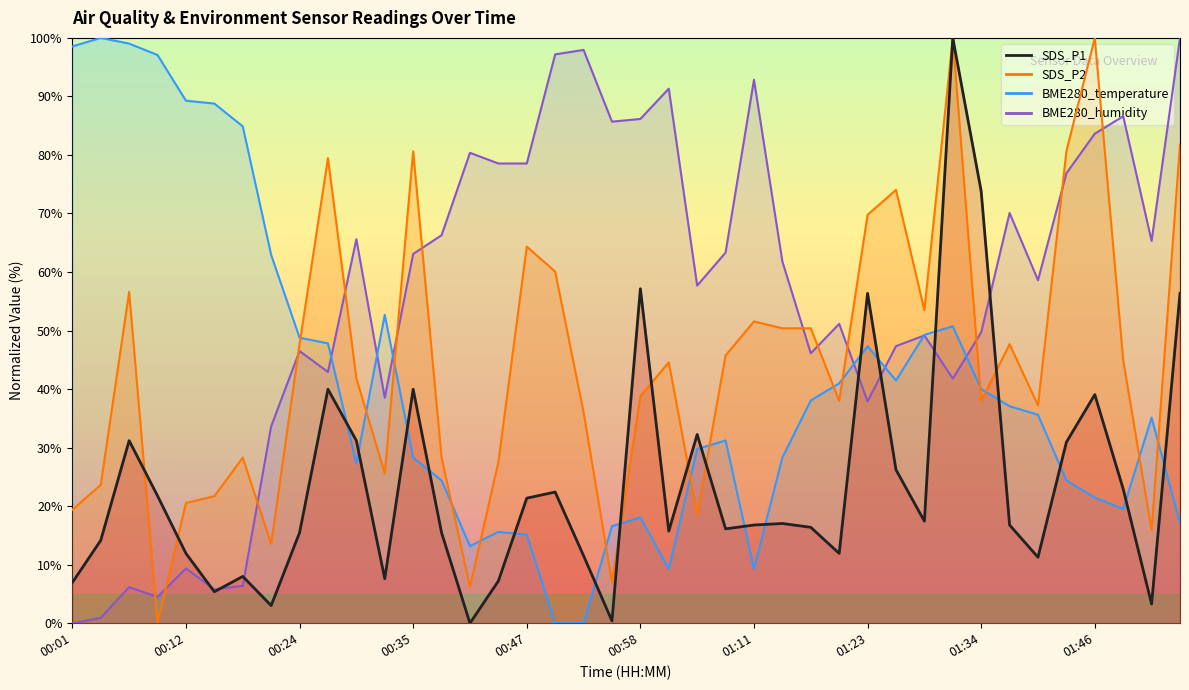

True or false: SDS_P2 has a value of 23.6 at 00:30.

False